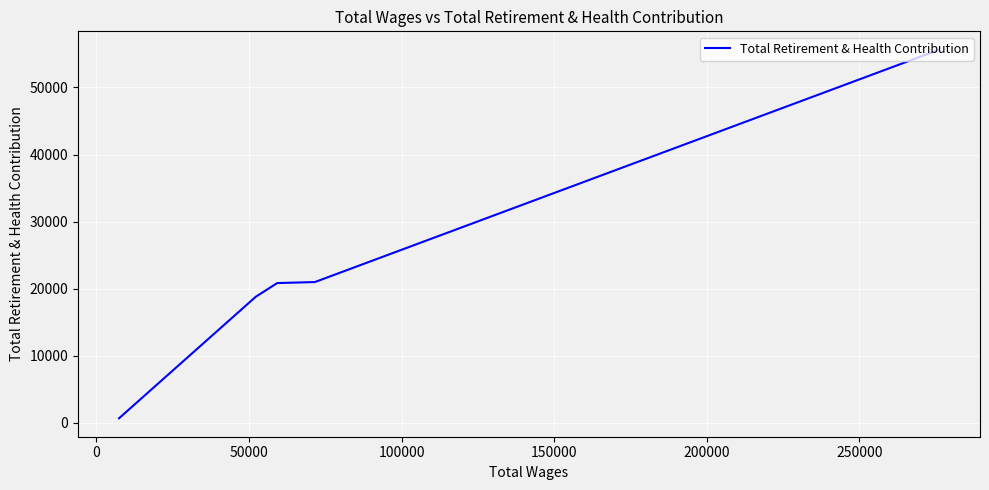

The chart shows a value of 12561 at 50000. True or false?

False